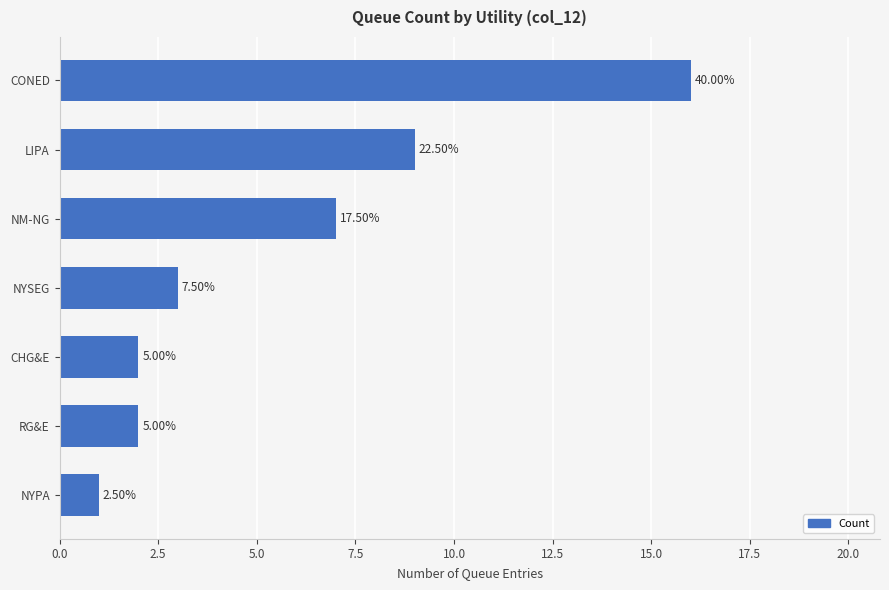

Does the chart contain any negative values?

No